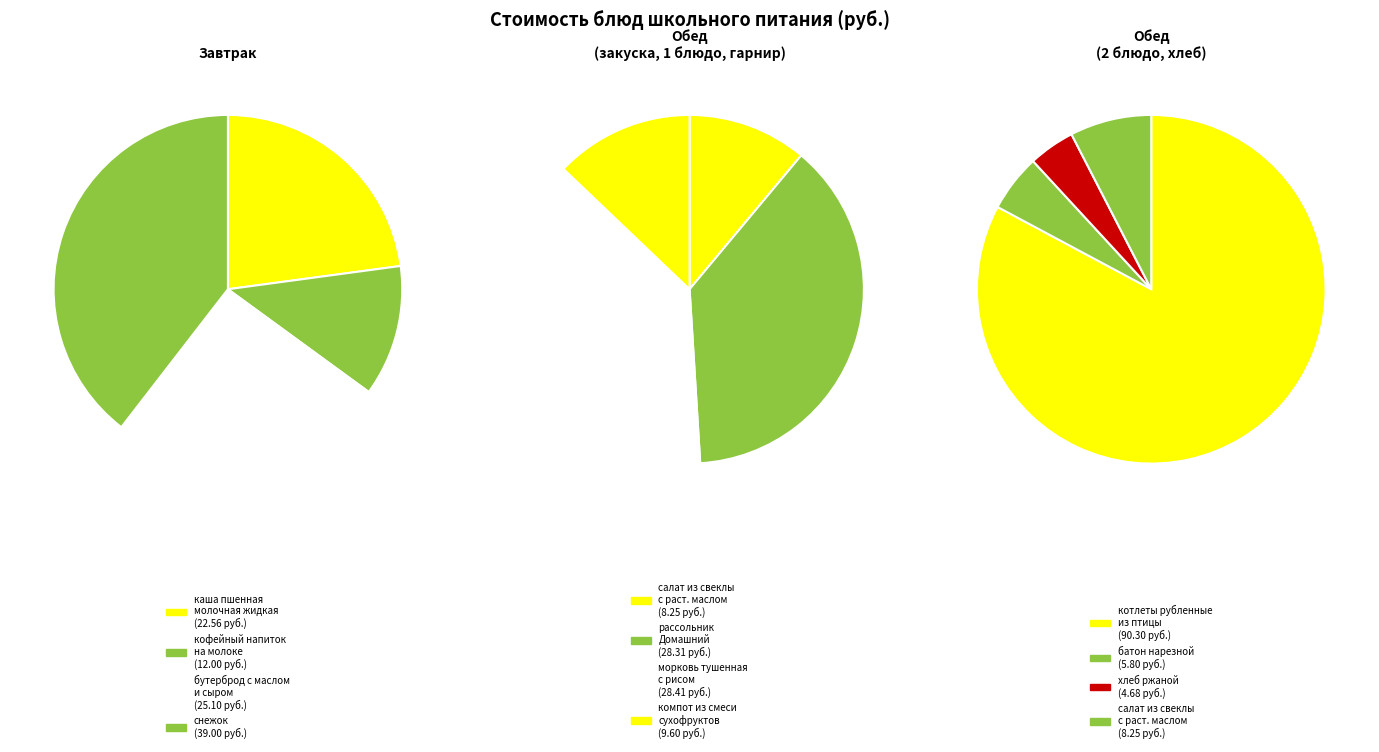

Which slice is the largest?

котлеты рубленные из птицы